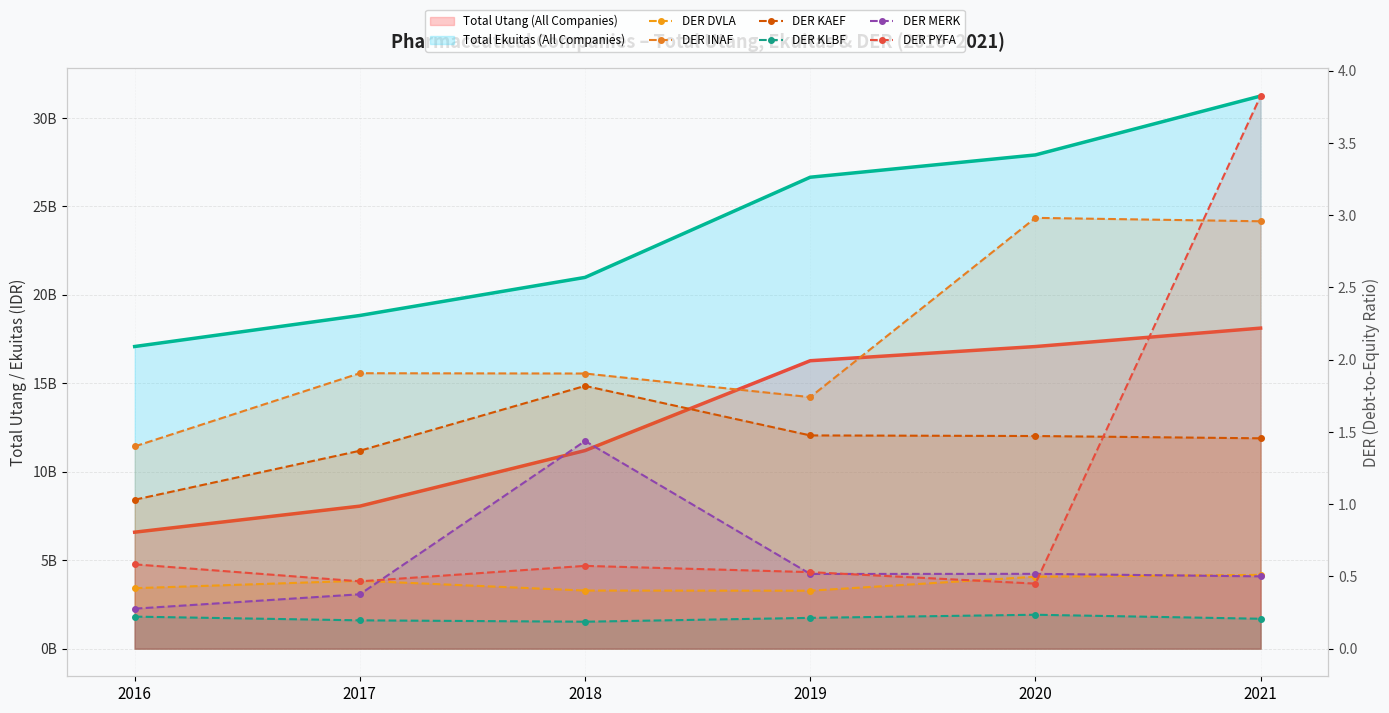

At which label does DER KLBF reach its peak?

2020